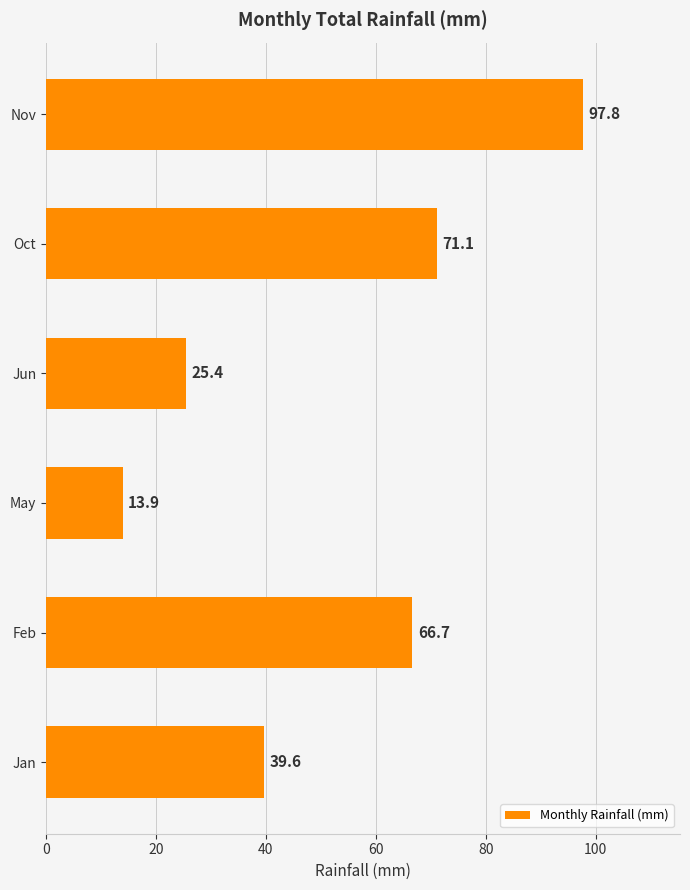

Reading top to bottom, what are all the values shown in this chart?

Nov=97.8	Oct=71.1	Jun=25.4	May=13.9	Feb=66.7	Jan=39.6